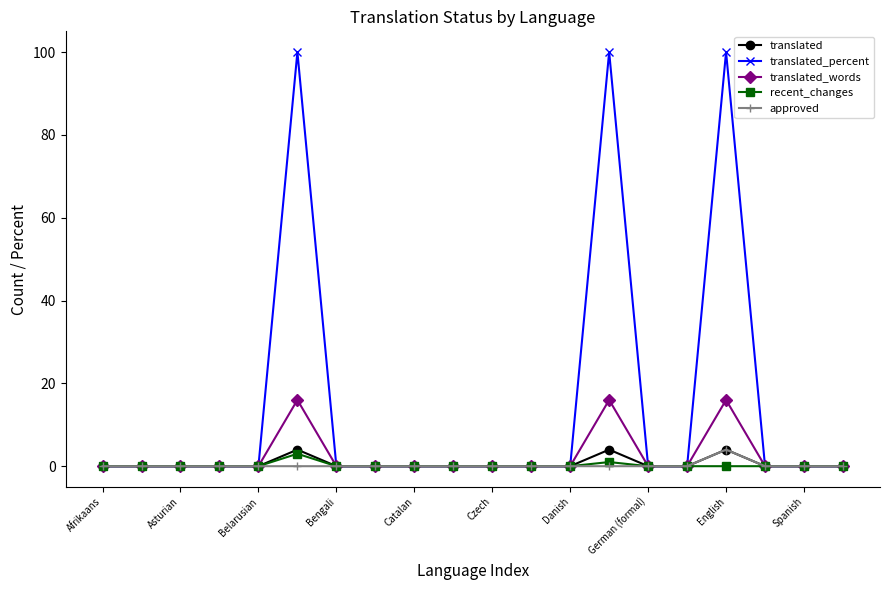

How many lines are shown in the chart?

5